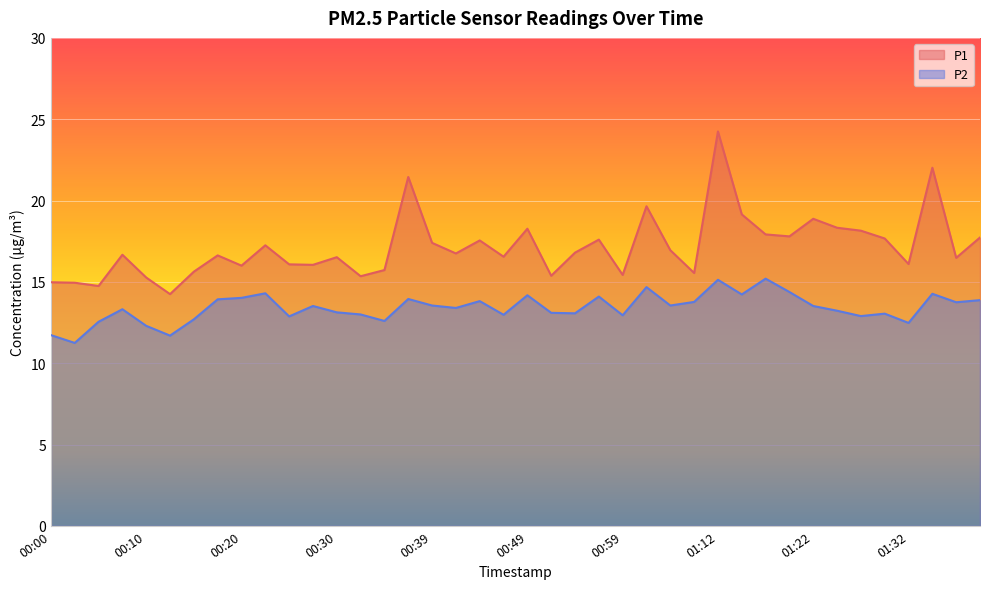

At how many categories does at least one series exceed 17?

17